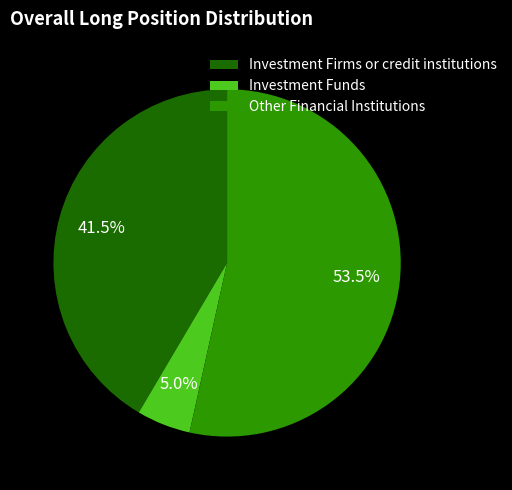

Count the number of slices in the pie.

3